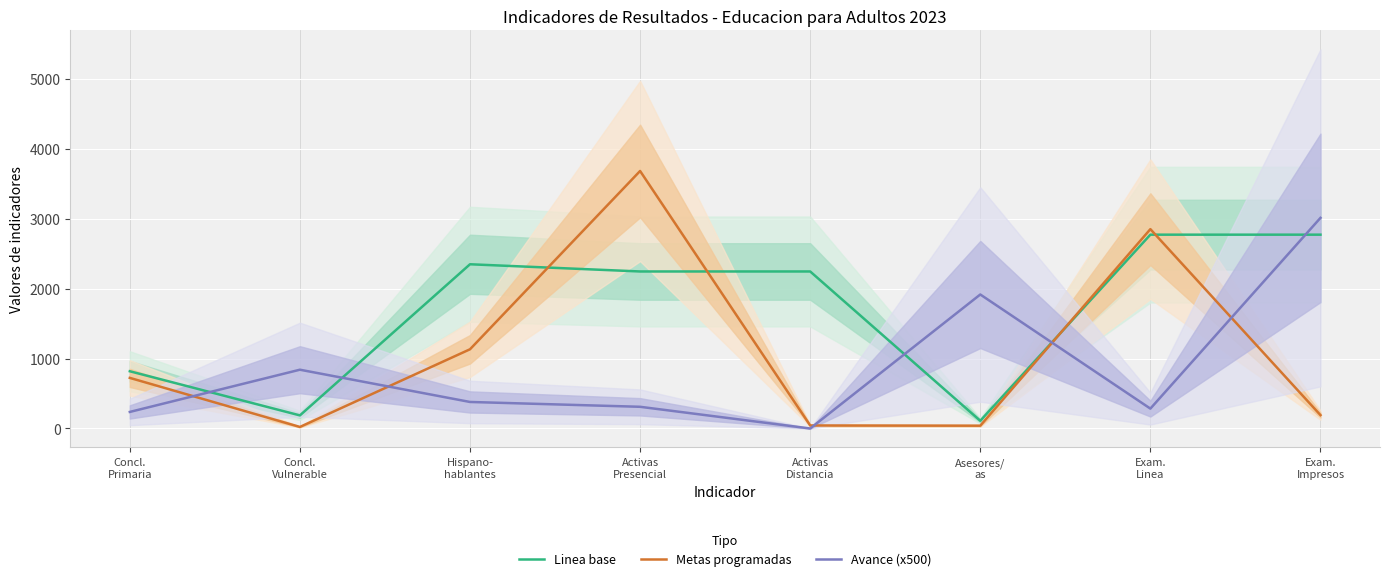

Where is the first local minimum for Avance (x500)?

Activas
Distancia